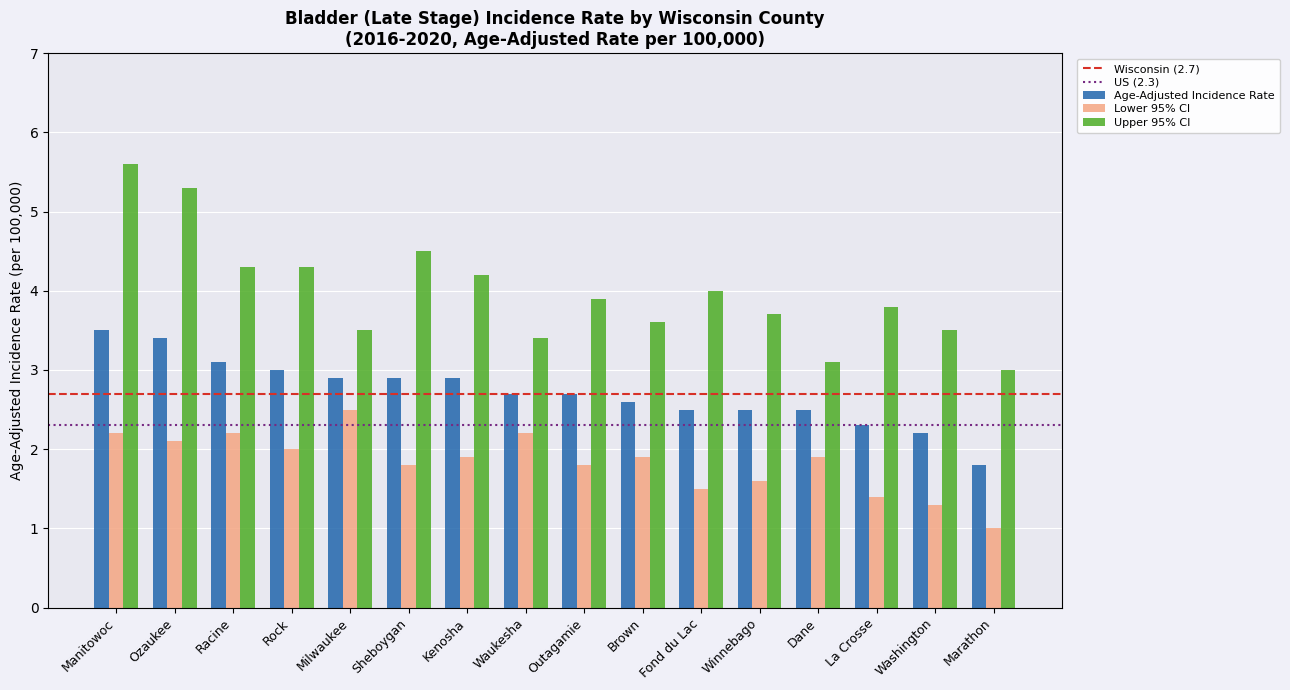

At which label does Upper 95% CI reach its peak?

Manitowoc